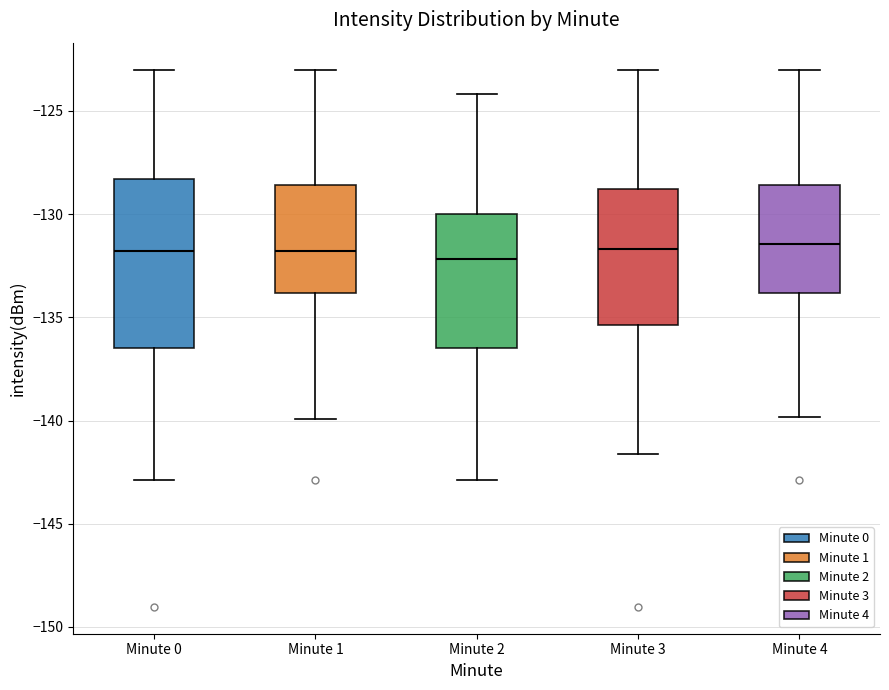

Comparing the boxes themselves (not the whiskers), which one is the tallest?

Minute 0